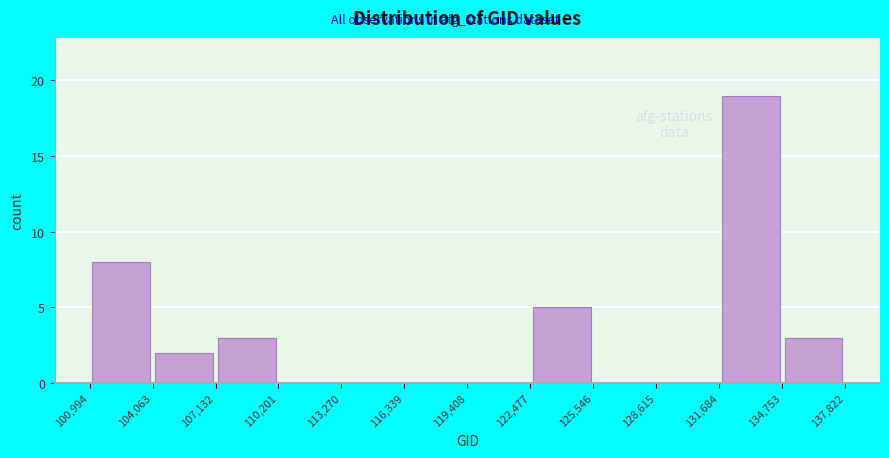

Reading left to right, list every bar in this chart as the range it spans on the x-axis followed by its height. The values are not printed on the chart, so give them approximately, as read against the axis.

100,994 to 104,063: 8
104,063 to 107,132: 2
107,132 to 110,201: 3
110,201 to 113,270: 0
113,270 to 116,339: 0
116,339 to 119,408: 0
119,408 to 122,477: 0
122,477 to 125,546: 5
125,546 to 128,615: 0
128,615 to 131,684: 0
131,684 to 134,753: 19
134,753 to 137,822: 3